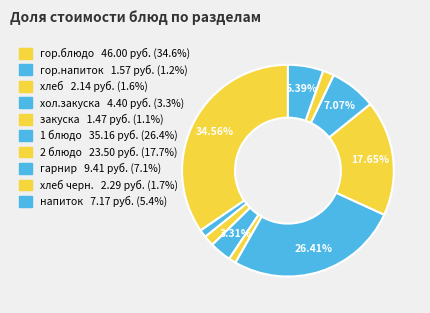

How many segments does this pie chart have?

10